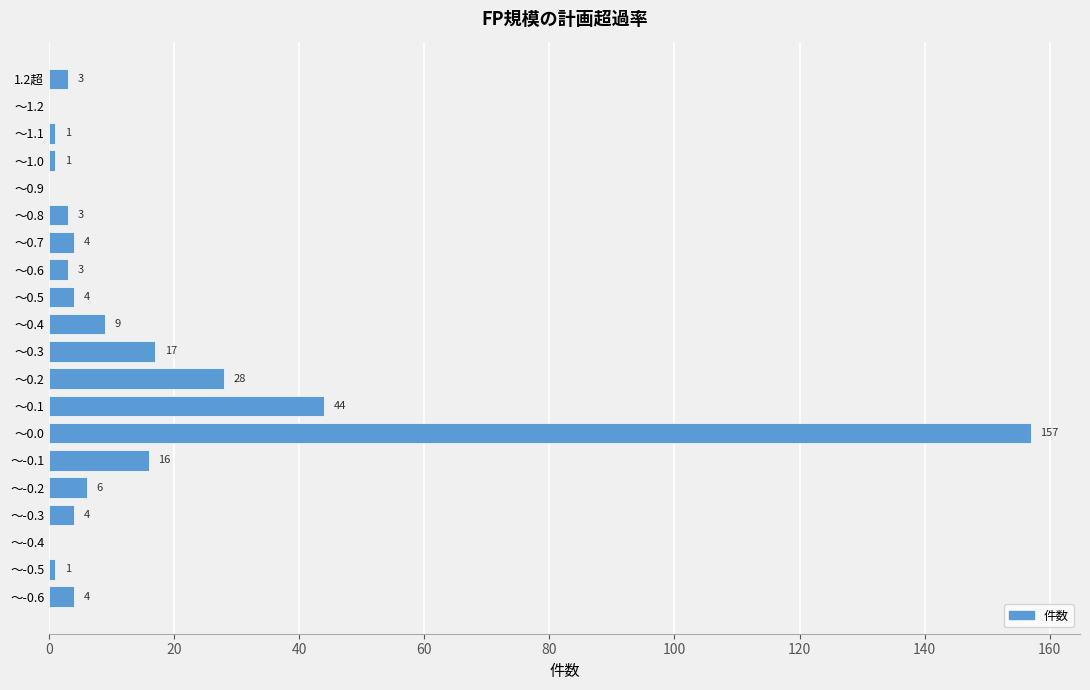

What is the sum of all values?

305